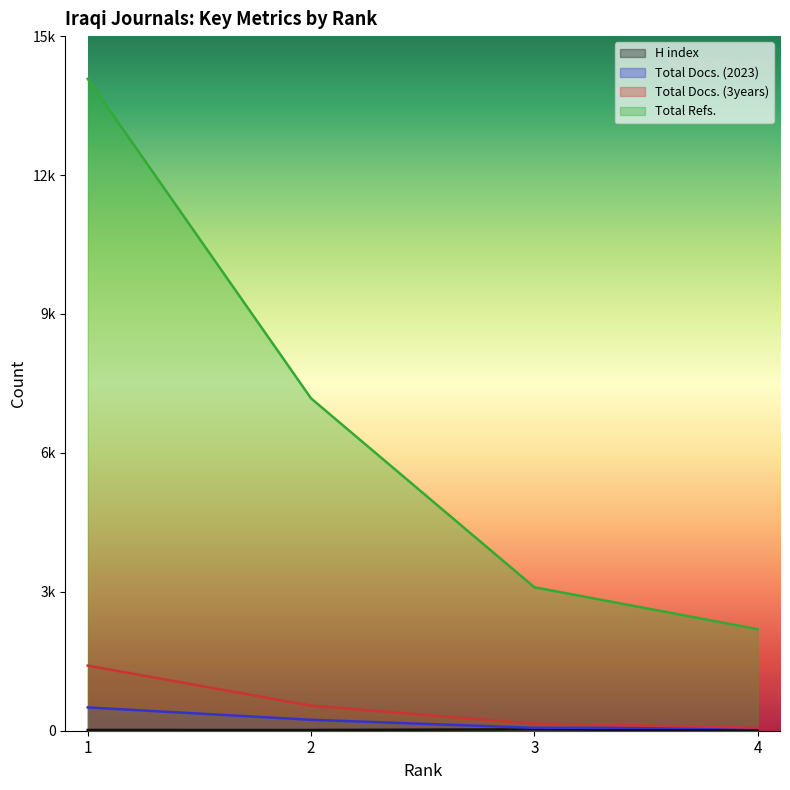

Is it true that H index equals 8 at 4?

False